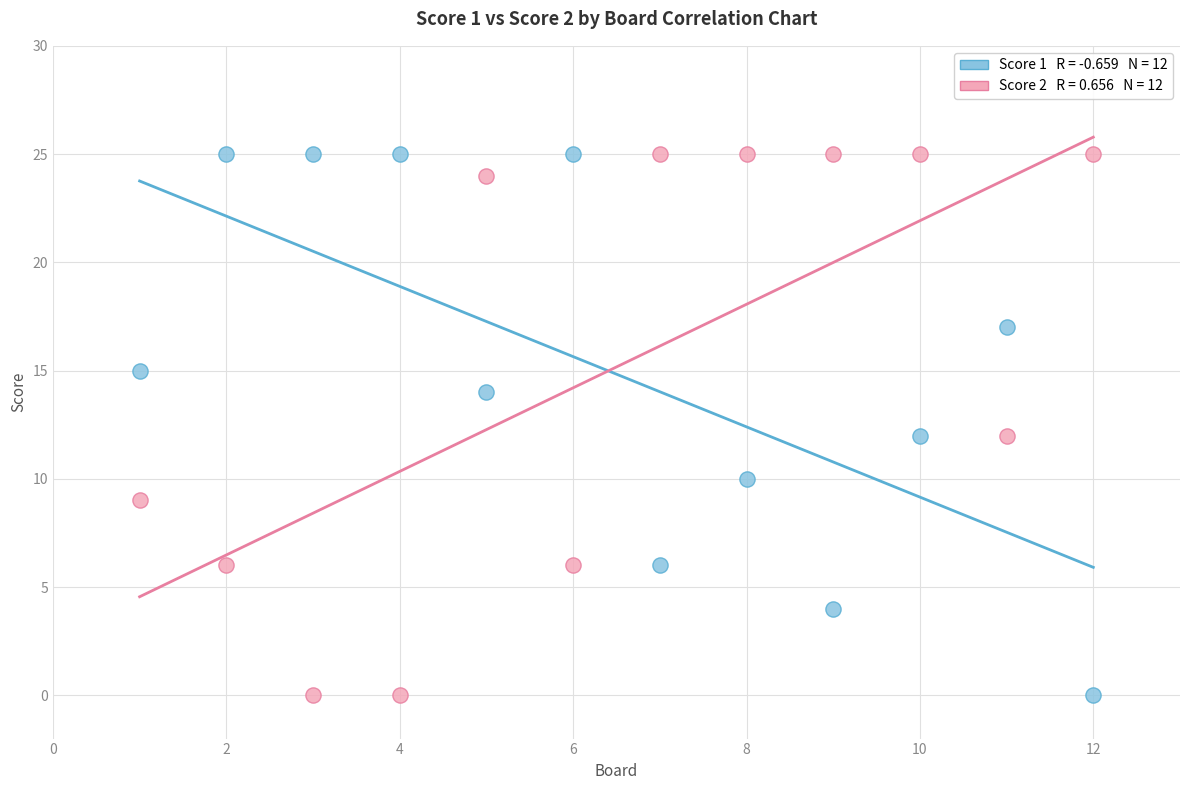

Across all data points, what is the range of X values (max minus min)?

11